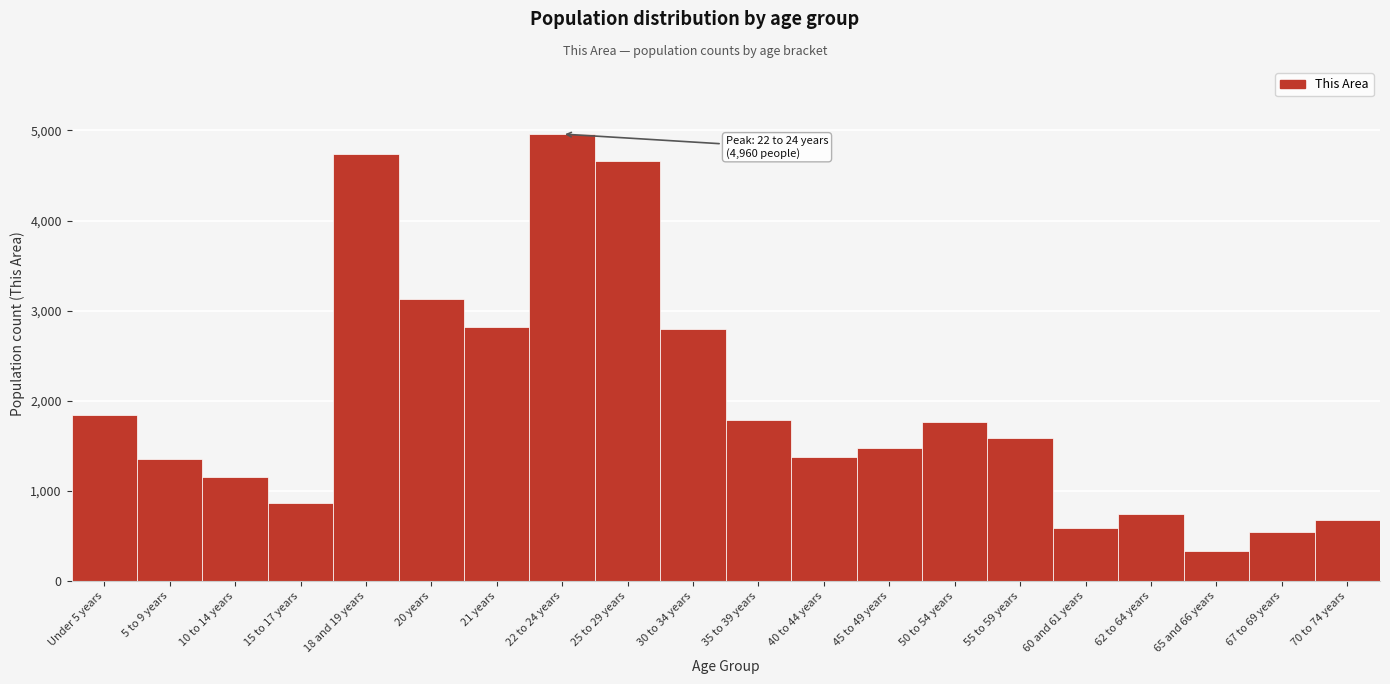

What is the label of the 16th bar from the left?

60 and 61 years